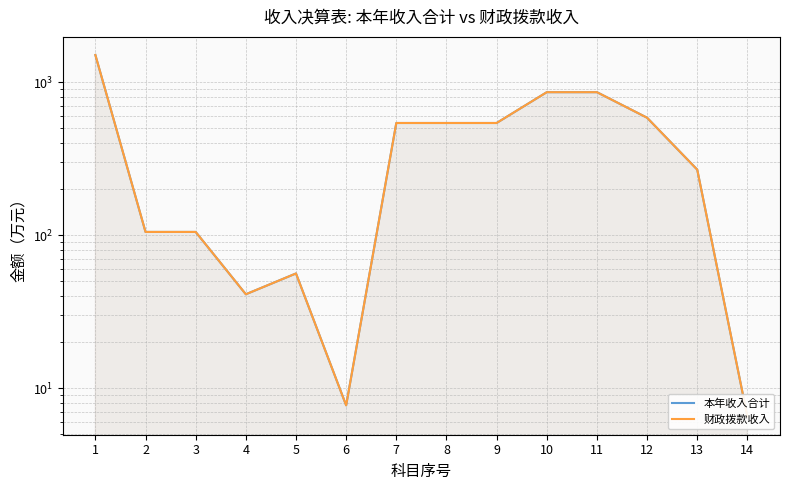

True or false: 本年收入合计 and 财政拨款收入 intersect in this chart.

False